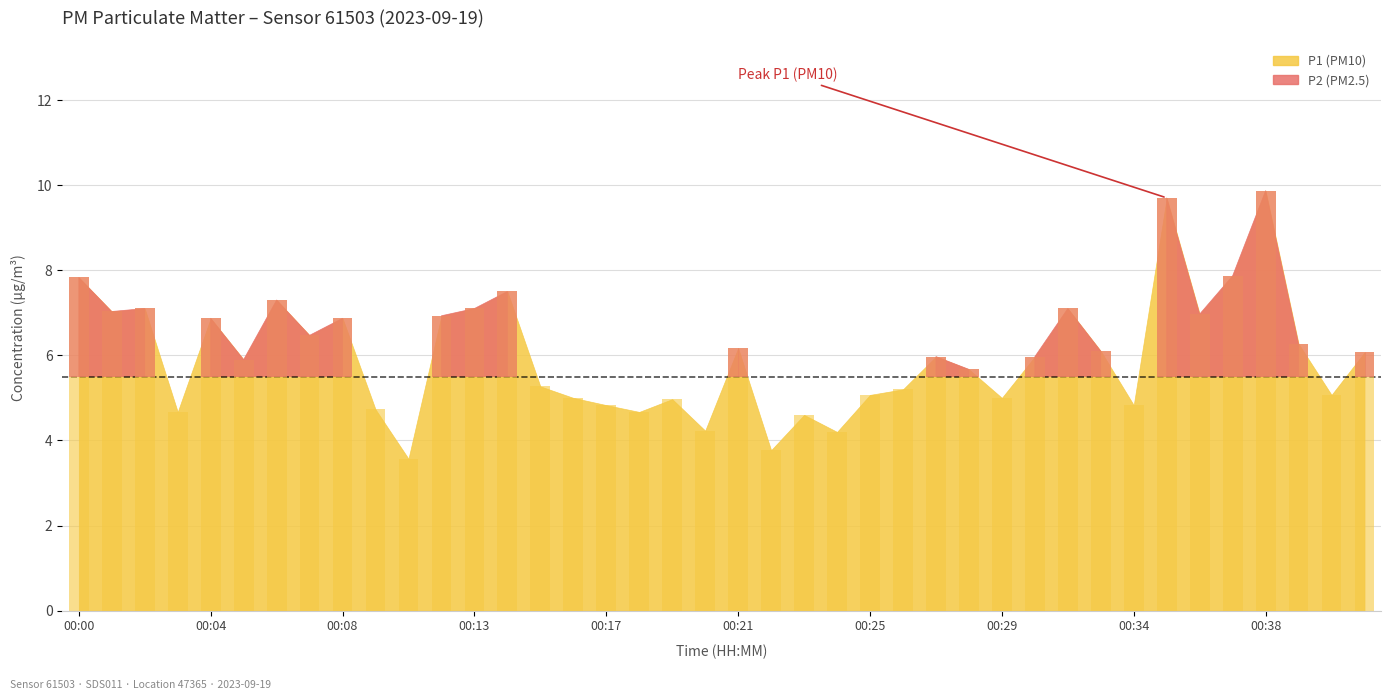

What is the total value across all series at 00:07?

10.5